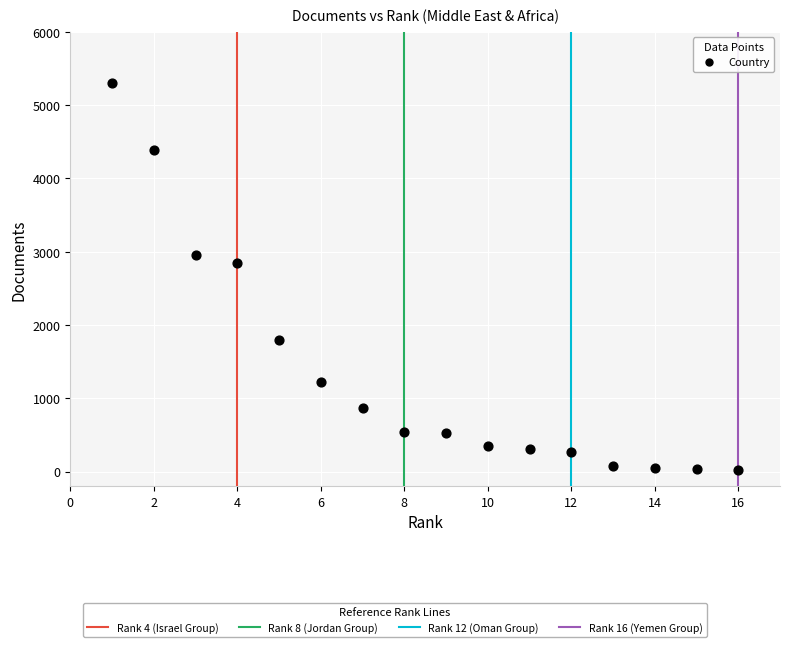

What Y value in the scatter plot is closest to 2662?

2844